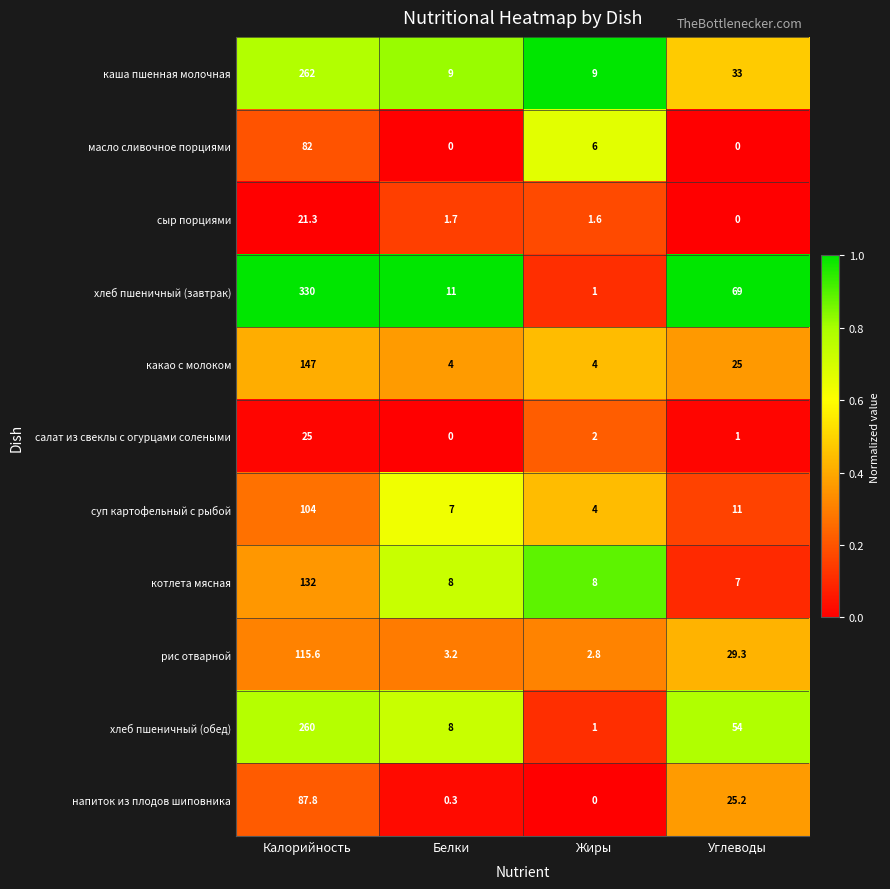

What is the difference between the maximum and minimum values in the котлета мясная series?

125.0